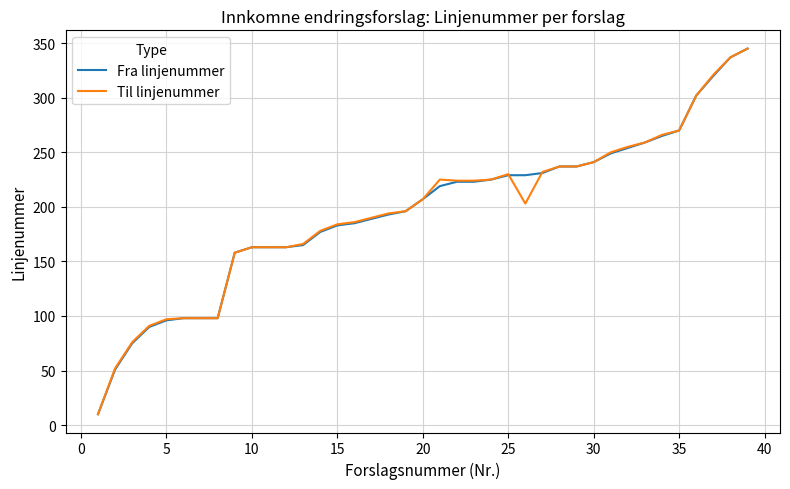

True or false: Fra linjenummer has a value of 183 at 15.

True